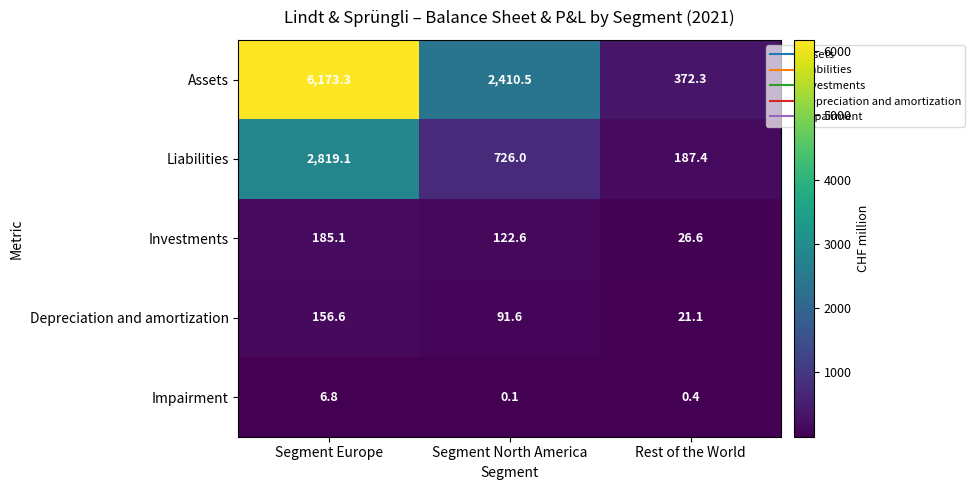

What is the spread (max minus min) of values at Rest of the World?

371.9